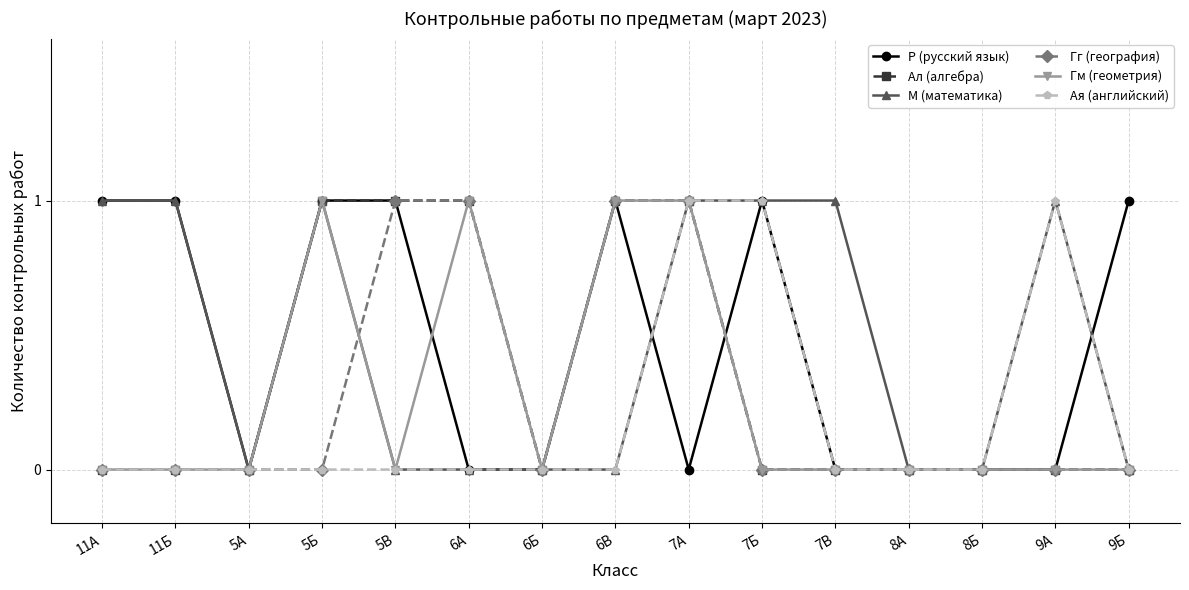

True or false: Ая (английский) has more than 0 interior local peaks.

True